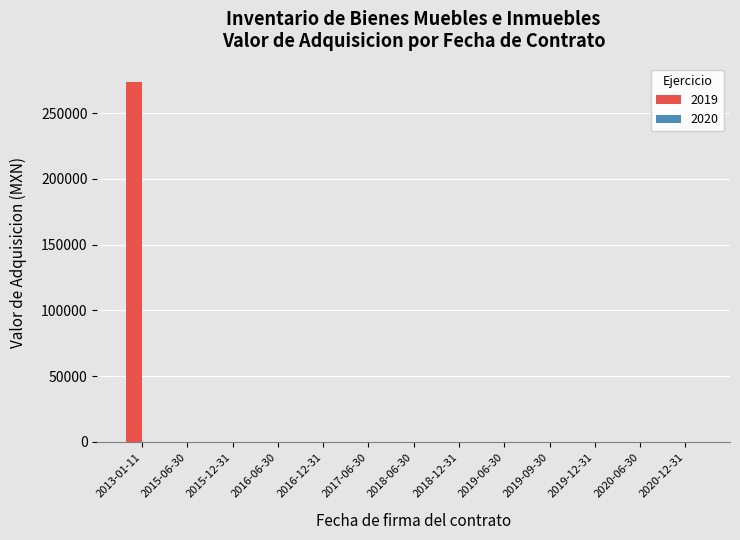

The value at 2015-12-31 is -96098. True or false?

False